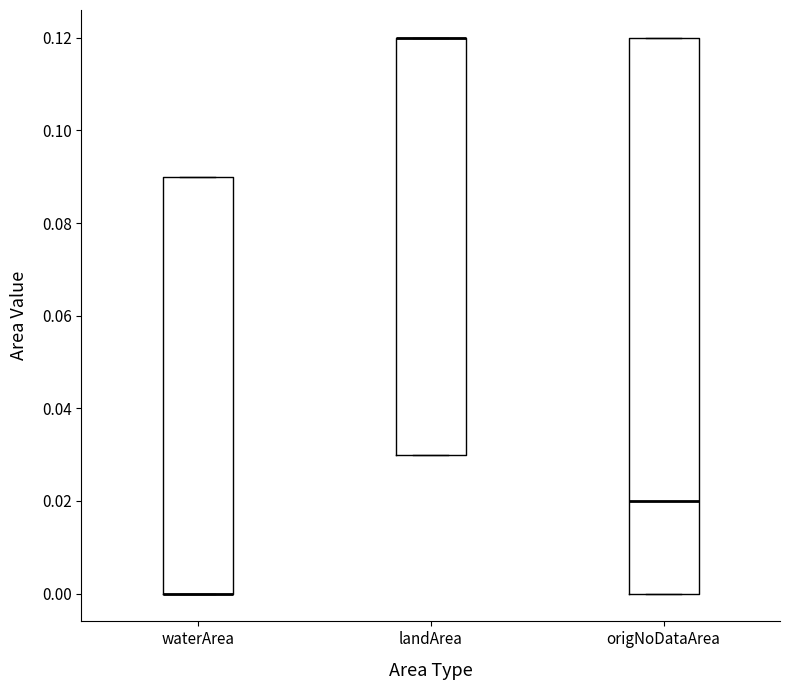

Reading left to right, transcribe this box plot: for each box, give where its median line is, the range the box spans, and where its two whiskers end, as read against the y-axis. The values are not printed on the chart, so give them approximately, as read against the axis.

waterArea: median 0.00 (drawn on the box's lower edge), box 0.00 to 0.09, whiskers 0.00 to 0.09
landArea: median 0.12 (drawn on the box's upper edge), box 0.03 to 0.12, whiskers 0.03 to 0.12
origNoDataArea: median 0.02, box 0.00 to 0.12, whiskers 0.00 to 0.12